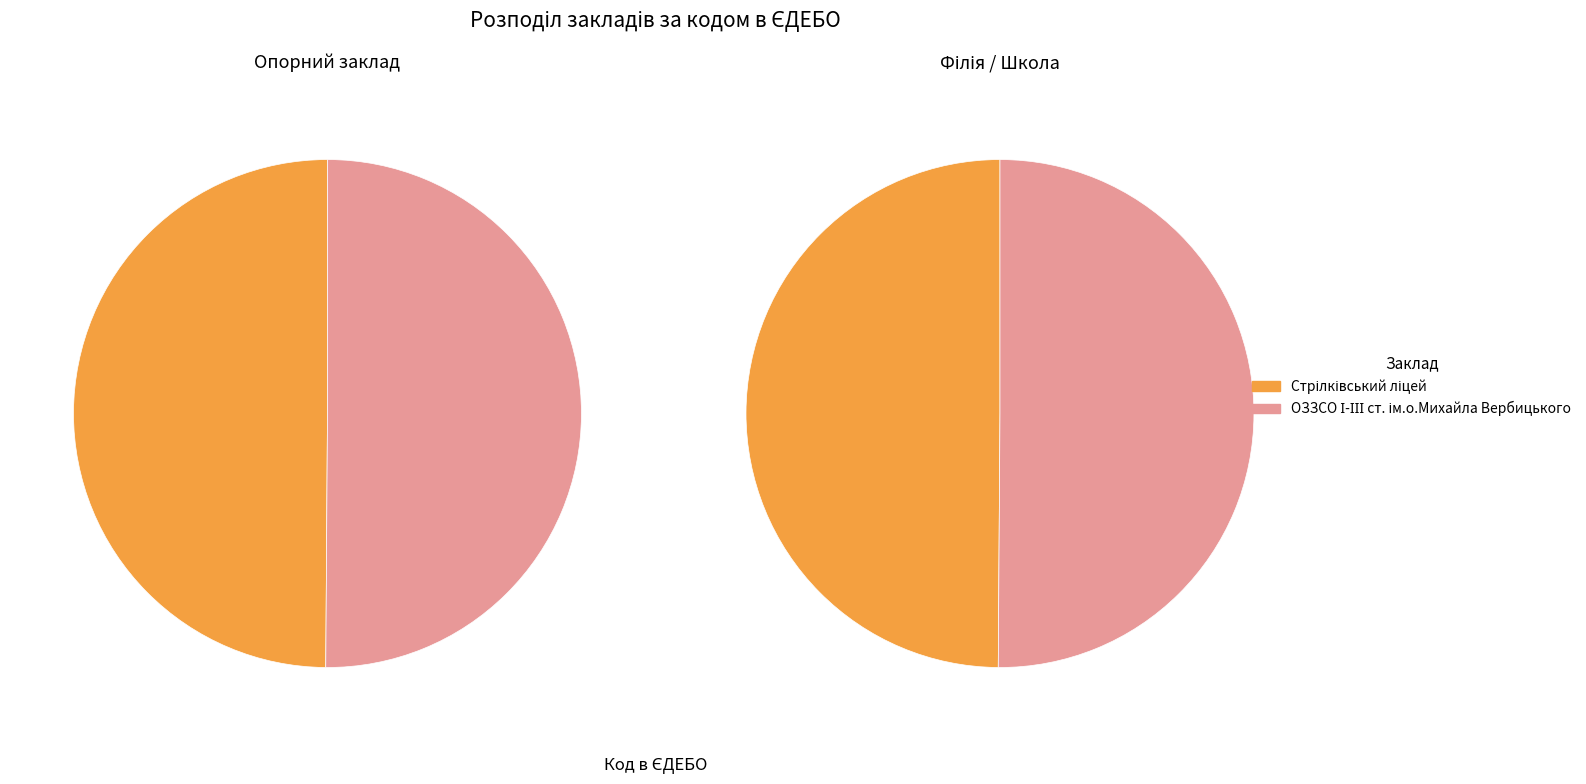

To the nearest percent, what portion does ОЗЗСО І-ІІІ ст. ім.о.Михайла Вербицького represent?

50%